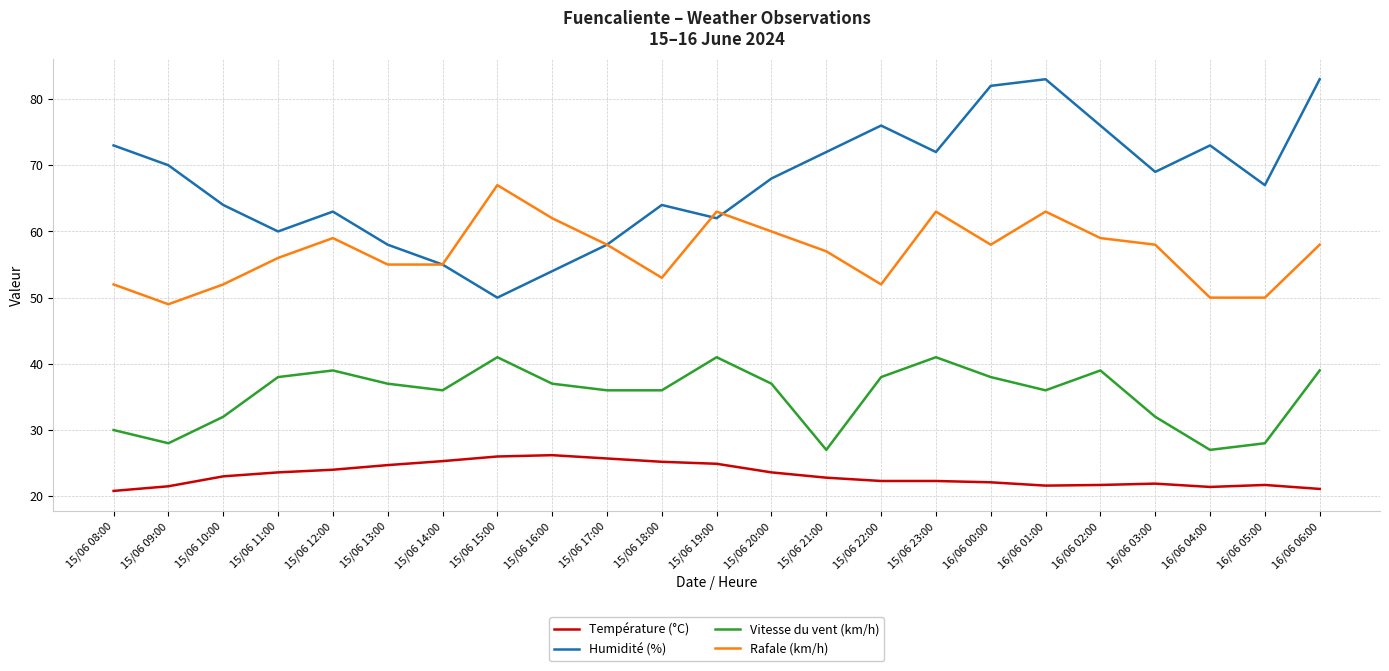

True or false: Vitesse du vent (km/h) and Humidité (%) cross at least once.

False